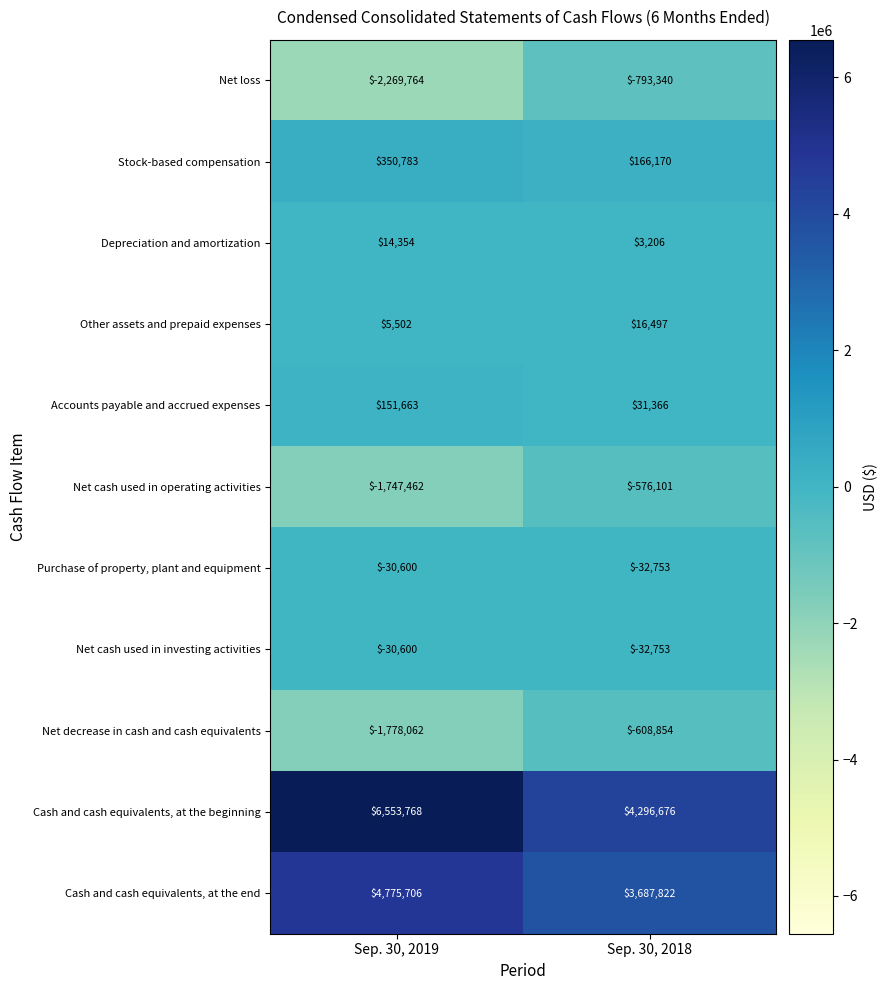

Reading left to right, extract all data points from this chart.

Net loss: Sep. 30, 2019=-2269764	Sep. 30, 2018=-793340
Stock-based compensation: Sep. 30, 2019=350783	Sep. 30, 2018=166170
Depreciation and amortization: Sep. 30, 2019=14354	Sep. 30, 2018=3206
Other assets and prepaid expenses: Sep. 30, 2019=5502	Sep. 30, 2018=16497
Accounts payable and accrued expenses: Sep. 30, 2019=151663	Sep. 30, 2018=31366
Net cash used in operating activities: Sep. 30, 2019=-1747462	Sep. 30, 2018=-576101
Purchase of property, plant and equipment: Sep. 30, 2019=-30600	Sep. 30, 2018=-32753
Net cash used in investing activities: Sep. 30, 2019=-30600	Sep. 30, 2018=-32753
Net decrease in cash and cash equivalents: Sep. 30, 2019=-1778062	Sep. 30, 2018=-608854
Cash and cash equivalents, at the beginning: Sep. 30, 2019=6553768	Sep. 30, 2018=4296676
Cash and cash equivalents, at the end: Sep. 30, 2019=4775706	Sep. 30, 2018=3687822